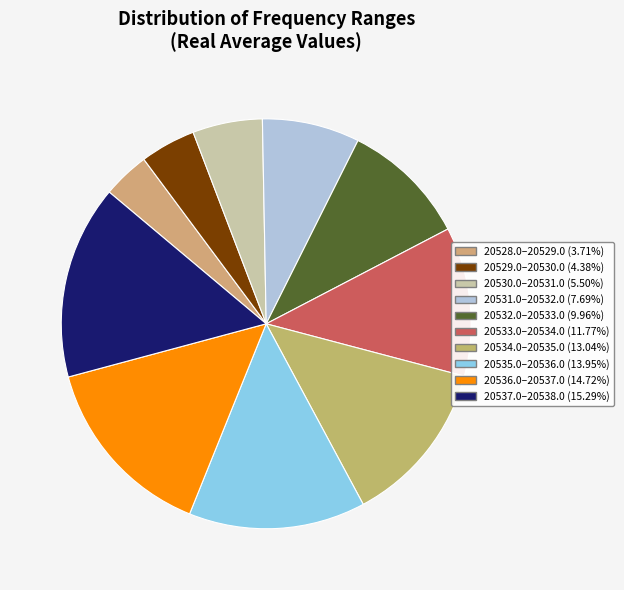

Count the number of slices in the pie.

10